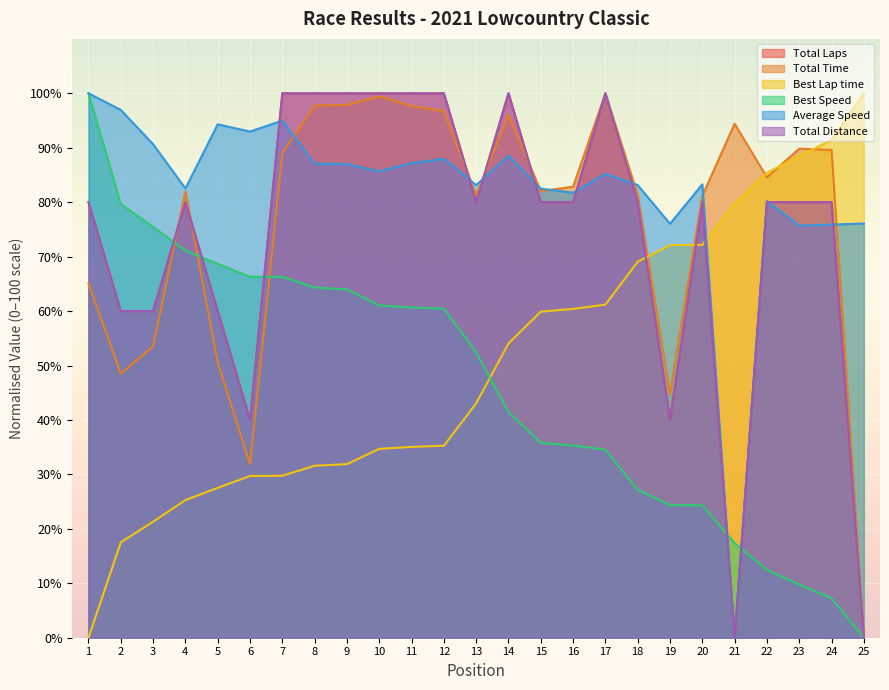

List the series in order of their peak value, lowest first.

Total Laps, Total Time, Best Lap time, Best Speed, Average Speed, Total Distance